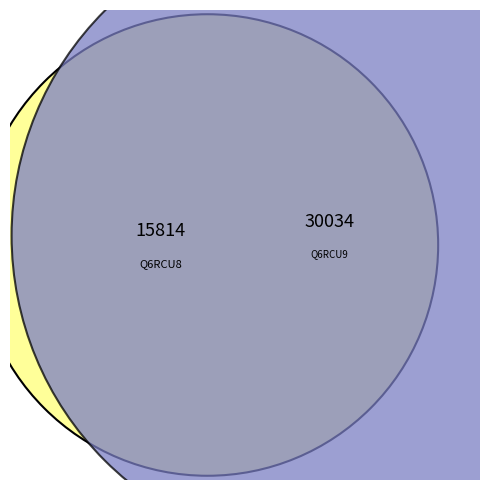

Combined, what portion of the pie is tr|Q6RCU9|Q6RCU9_9GEMI Capsid protein and tr|Q6RCU8|Q6RCU8_9GEMI Replication enhancer?

100.0%